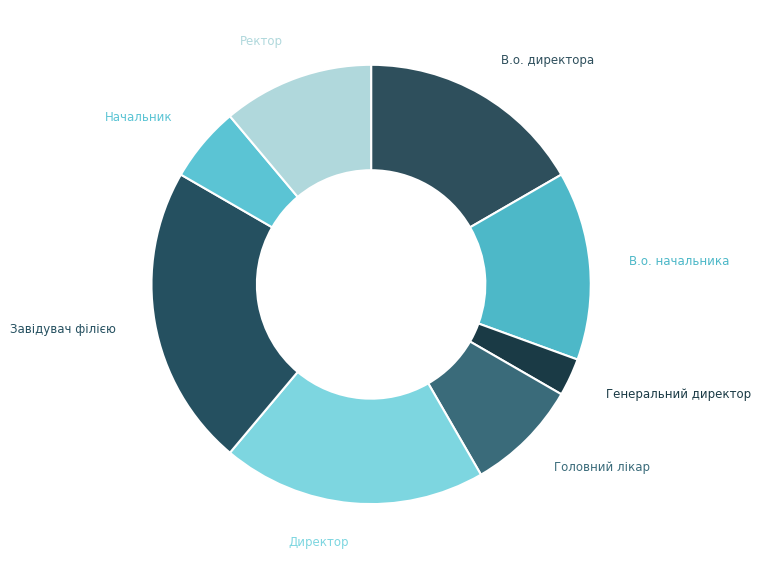

Which slice is the largest?

Завідувач філією